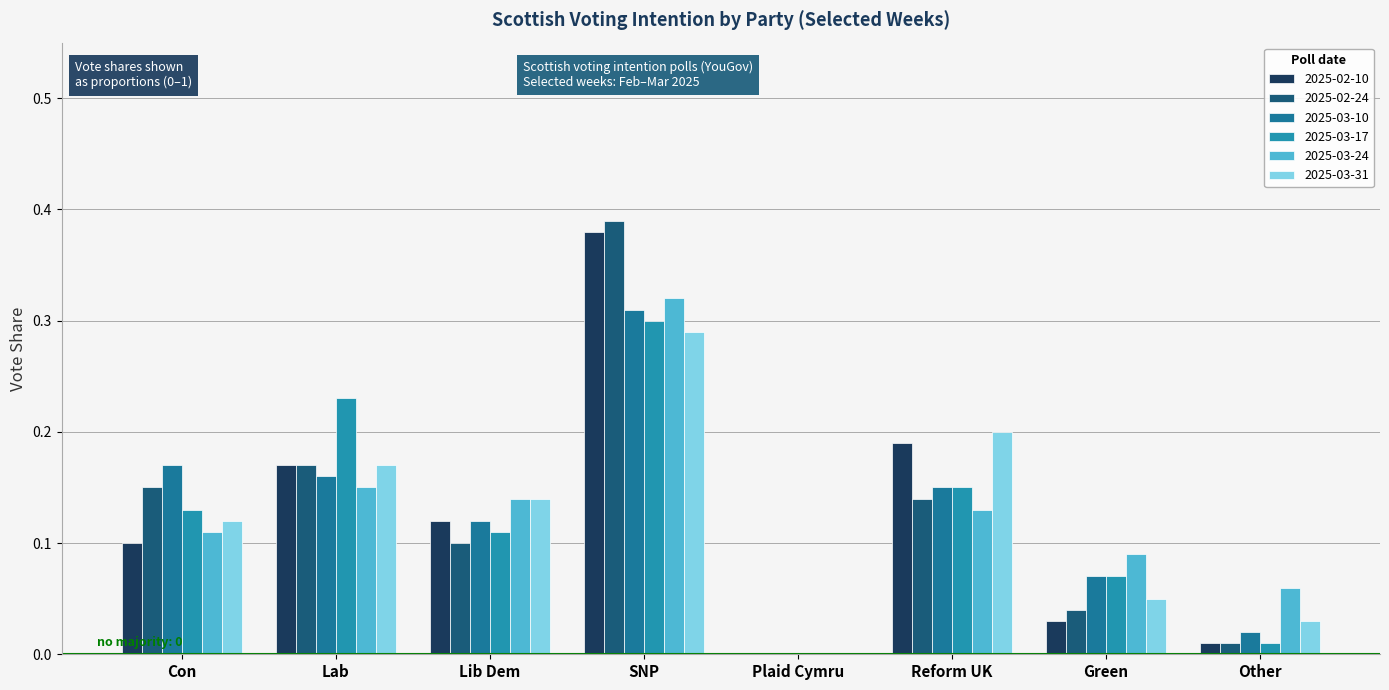

What is the label of the 2nd bar from the left?

Lab